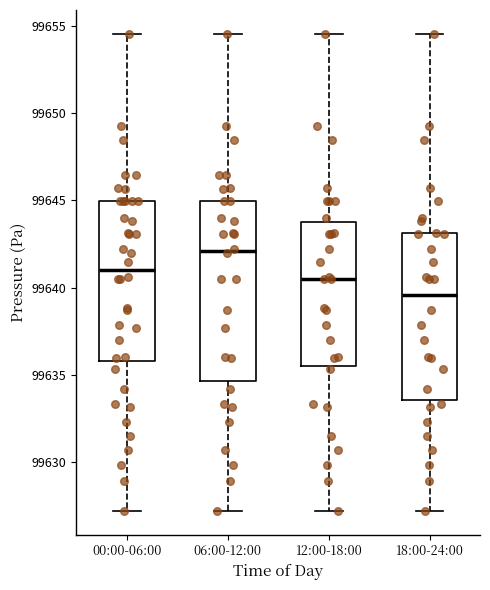

Where does the upper whisker of the box for 18:00-24:00 end on the y-axis? The values are not printed on the chart, so give them approximately, as read against the axis.

99654.5